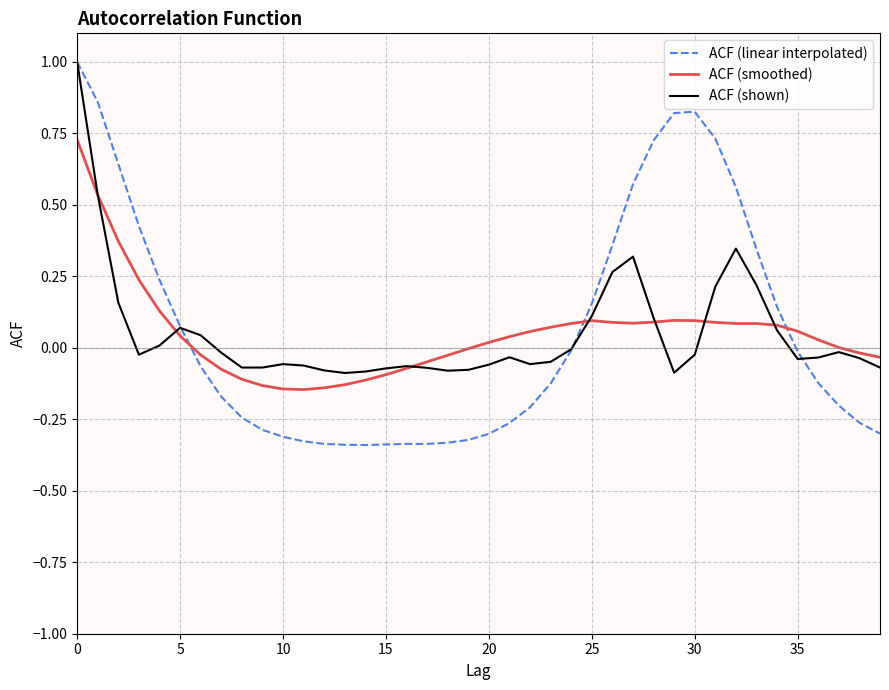

Which series ends up on top after the final intersection of ACF (smoothed) and ACF (linear interpolated)?

ACF (smoothed)